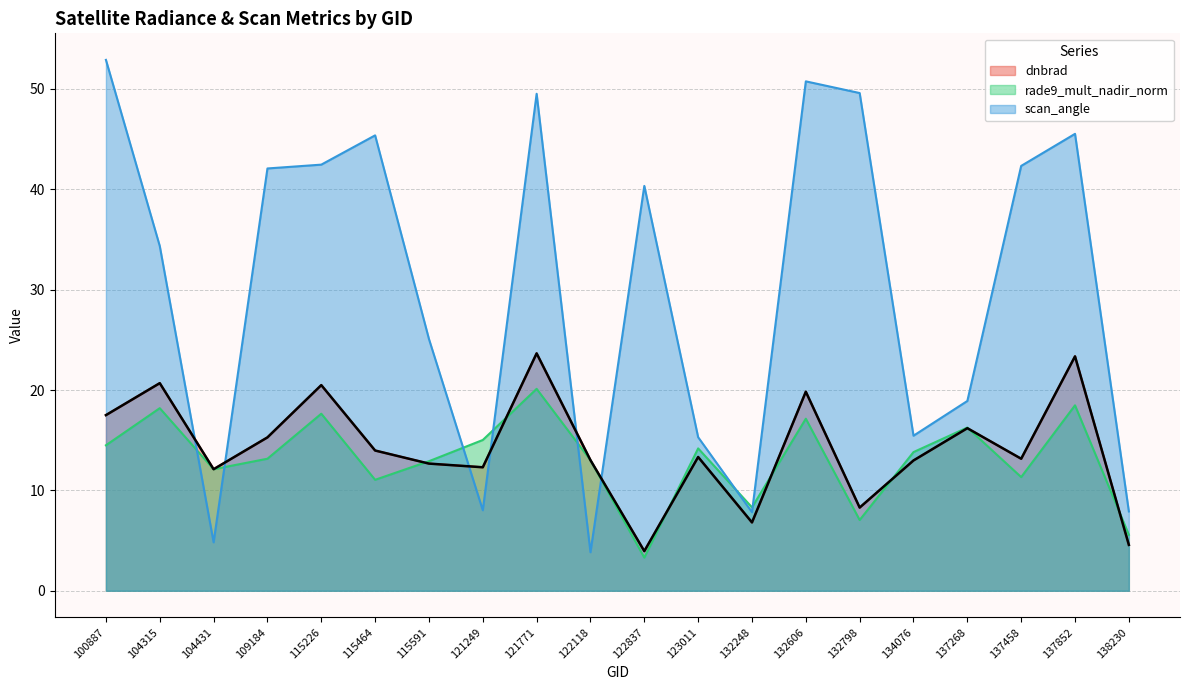

Reading left to right, transcribe all the data shown in this chart.

dnbrad: 100887=17.5	104315=20.7	104431=12.1	109184=15.3	115226=20.5	115464=14.0	115591=12.7	121249=12.3	121771=23.6	122118=13.0	122837=3.9	123011=13.3	132248=6.8	132606=19.8	132798=8.3	134076=13.0	137268=16.2	137458=13.2	137852=23.4	138230=4.6
rade9_mult_nadir_norm: 100887=14.5	104315=18.2	104431=12.1	109184=13.2	115226=17.6	115464=11.1	115591=12.9	121249=15.0	121771=20.1	122118=13.0	122837=3.3	123011=14.2	132248=8.3	132606=17.1	132798=7.0	134076=13.8	137268=16.3	137458=11.3	137852=18.5	138230=5.6
scan_angle: 100887=52.9	104315=34.3	104431=4.8	109184=42.1	115226=42.5	115464=45.4	115591=25.1	121249=8.0	121771=49.5	122118=3.8	122837=40.3	123011=15.3	132248=7.8	132606=50.7	132798=49.6	134076=15.4	137268=18.9	137458=42.3	137852=45.5	138230=7.9